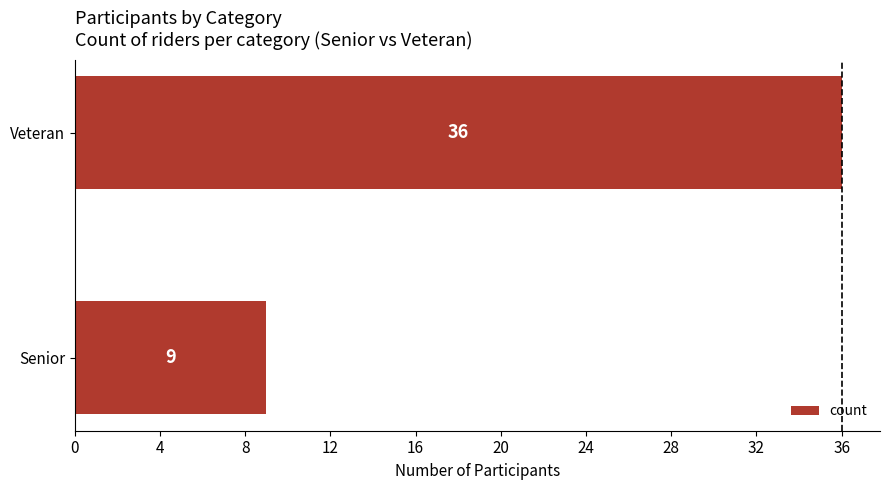

Does the chart contain stacked bars?

No